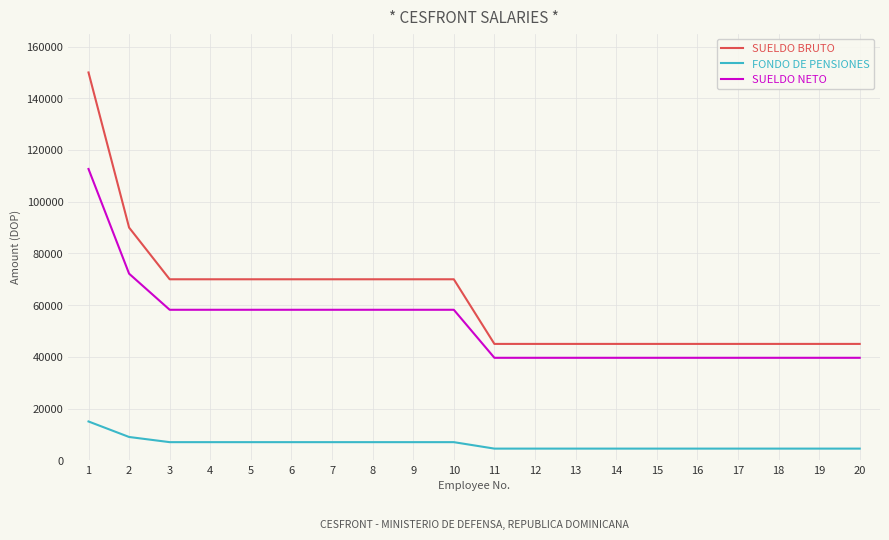

How many lines are shown in the chart?

3